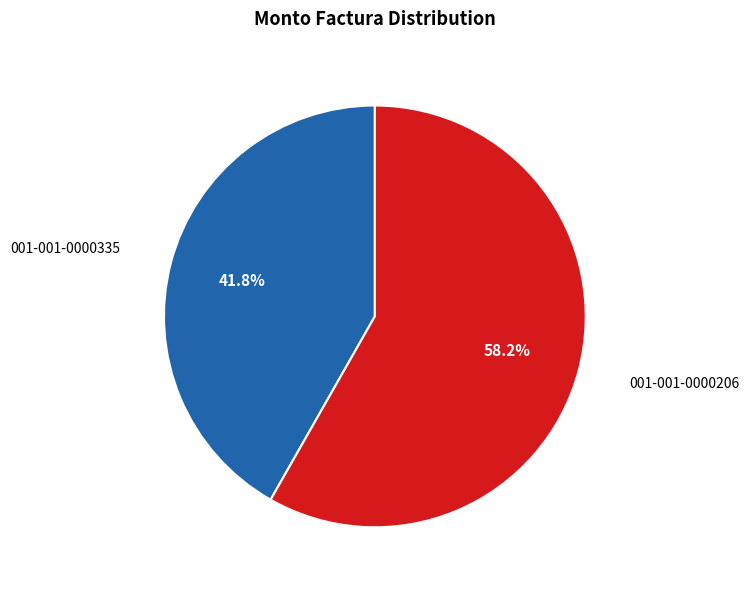

Does any single category account for the majority?

Yes